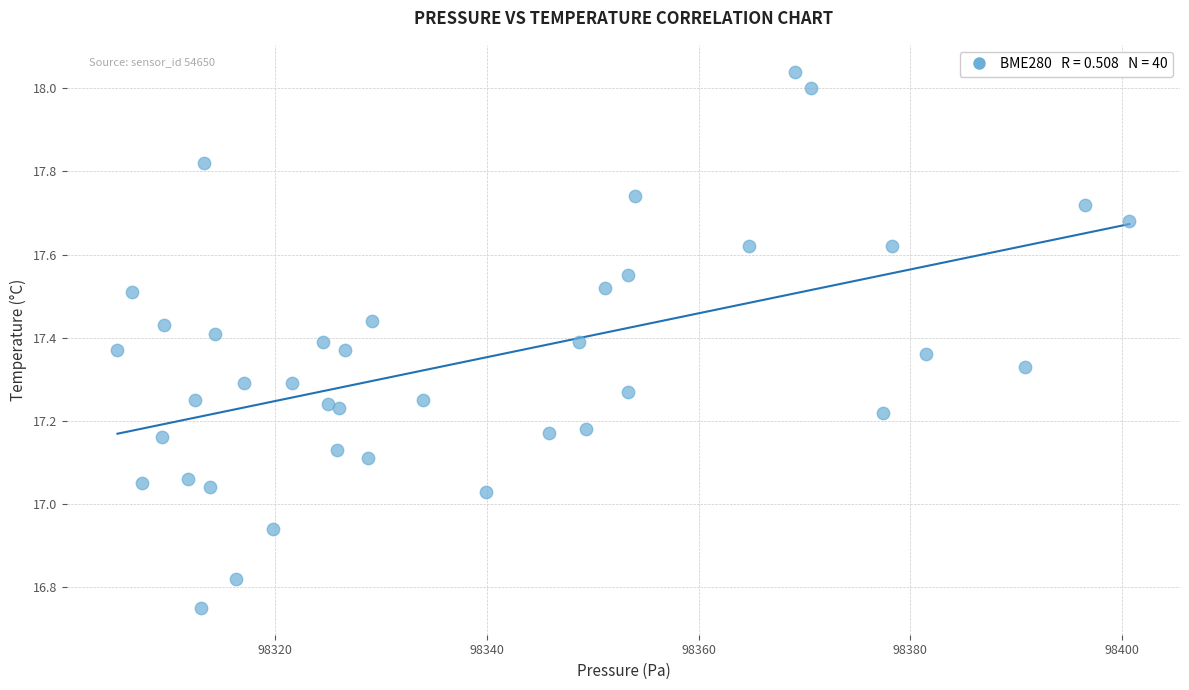

What is the range of X values (max minus min)?

95.6